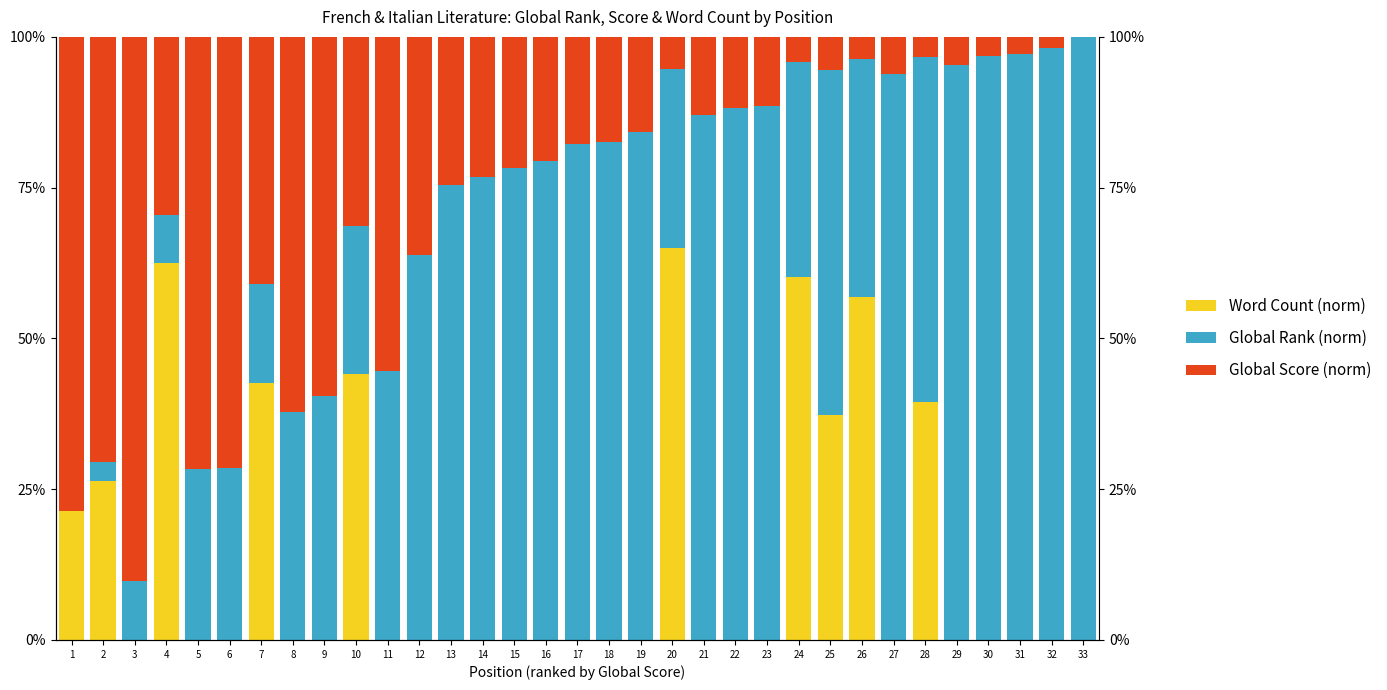

Does the chart contain any negative values?

No